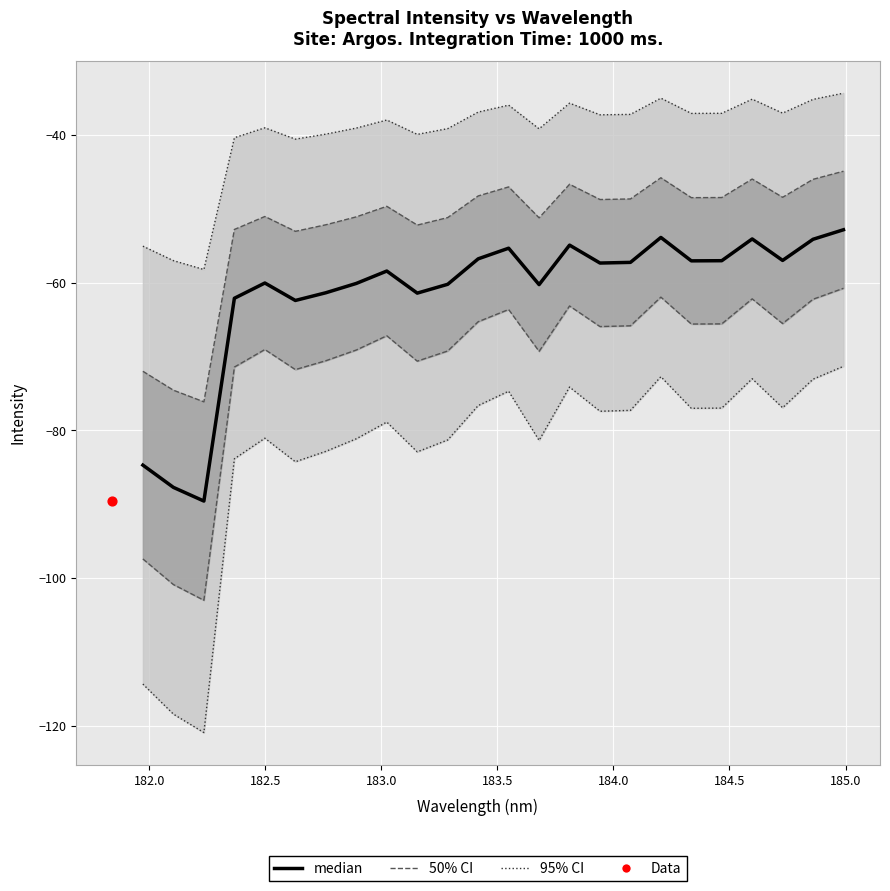

At how many categories does at least one series exceed -81?

24